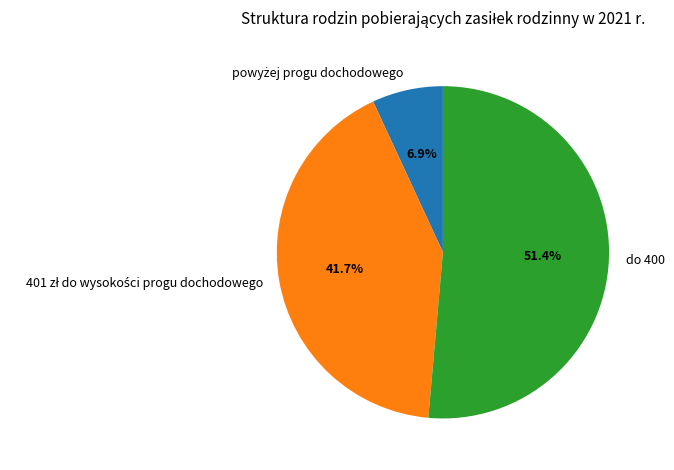

Is there a majority slice in this chart?

Yes